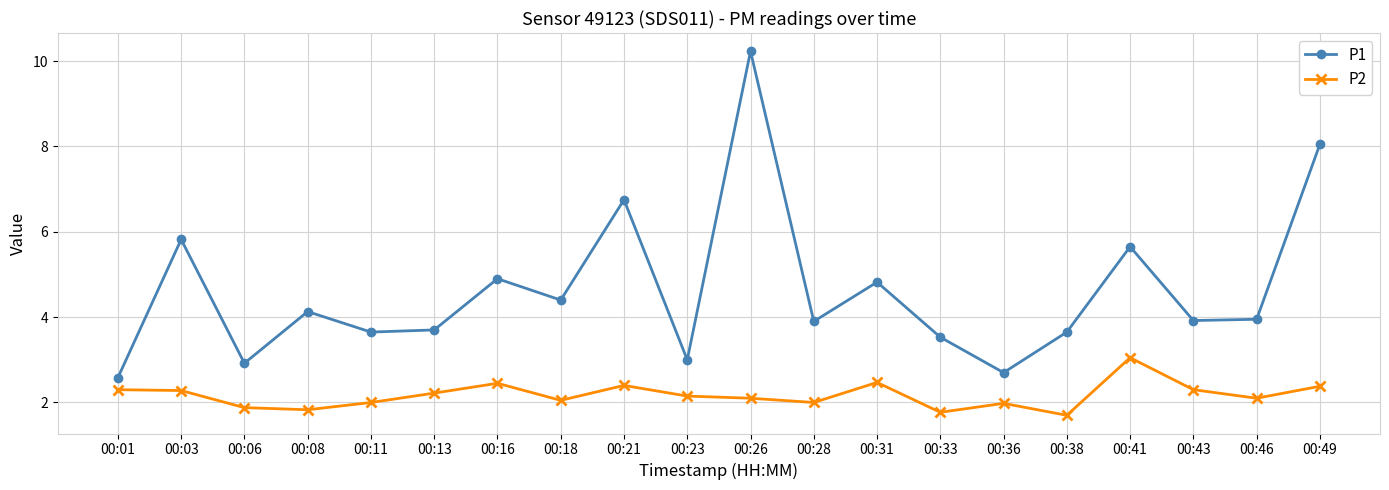

Where is the first local minimum for P1?

00:06